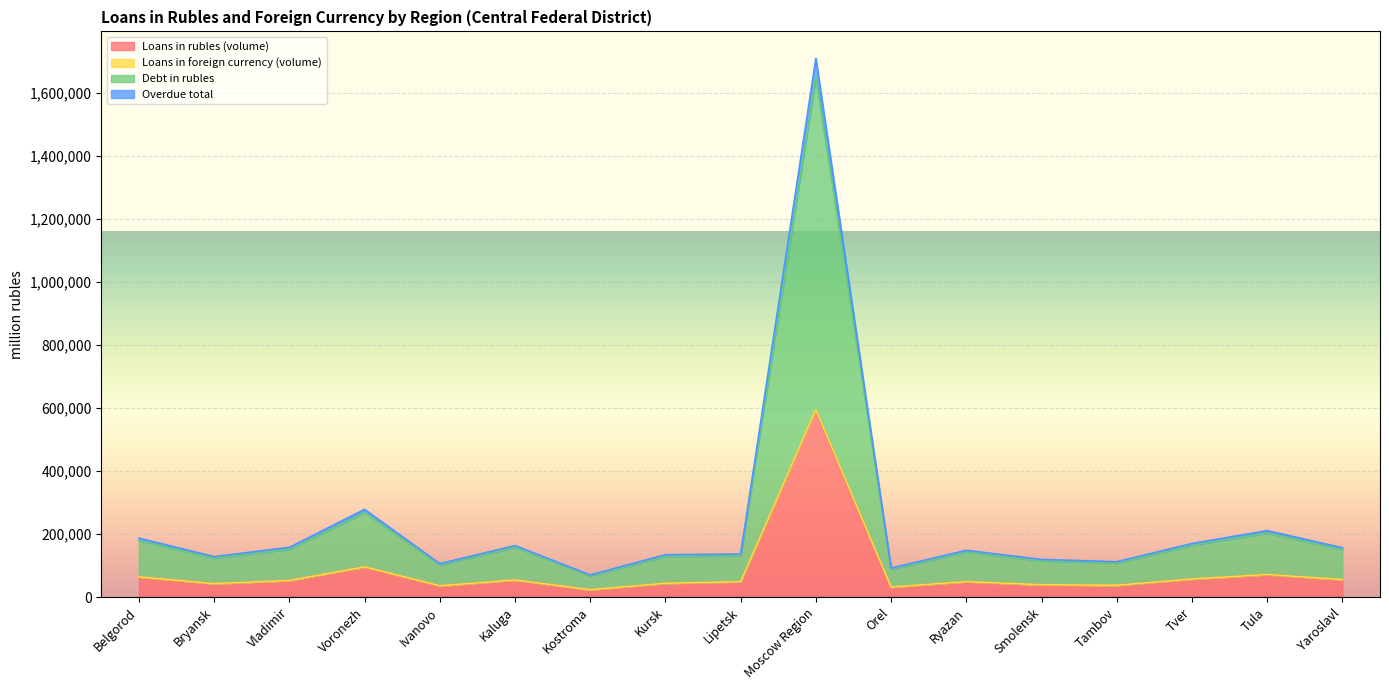

At which label is Debt in rubles closest to 858944?

Voronezh